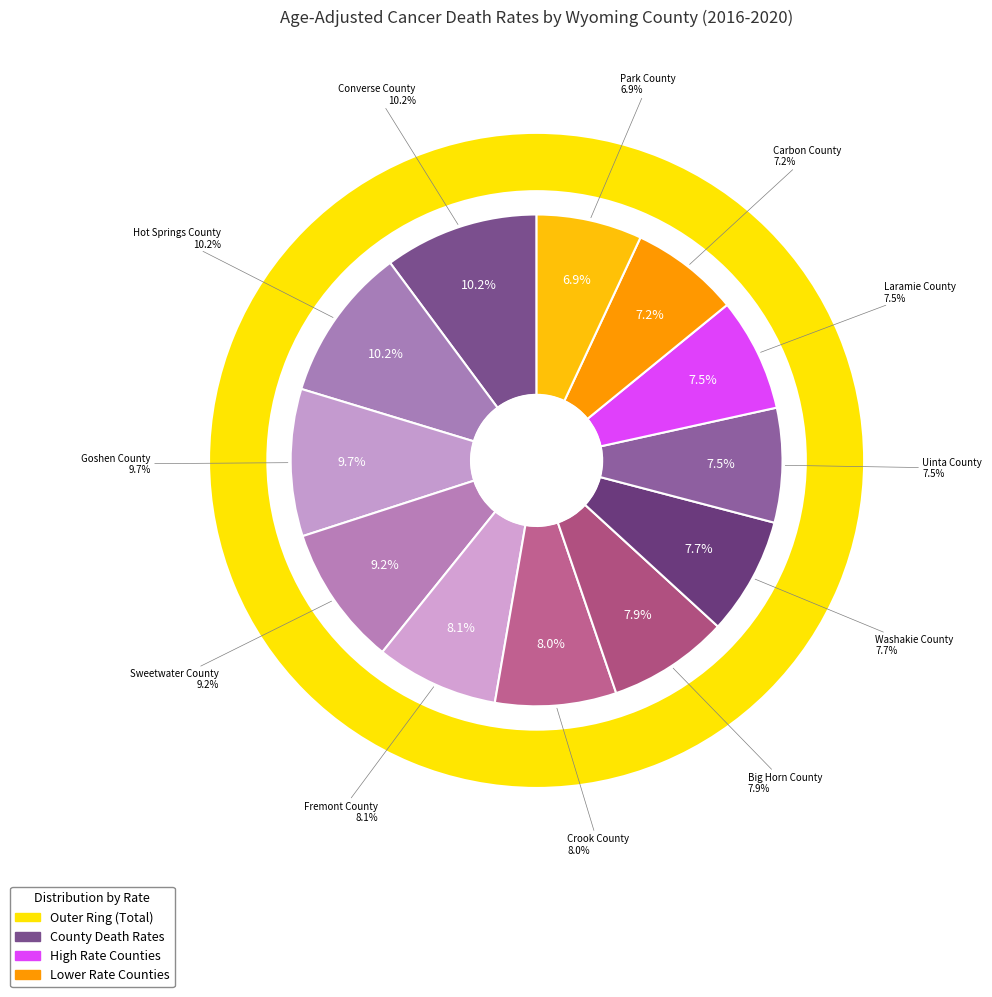

Does any single category account for the majority?

No